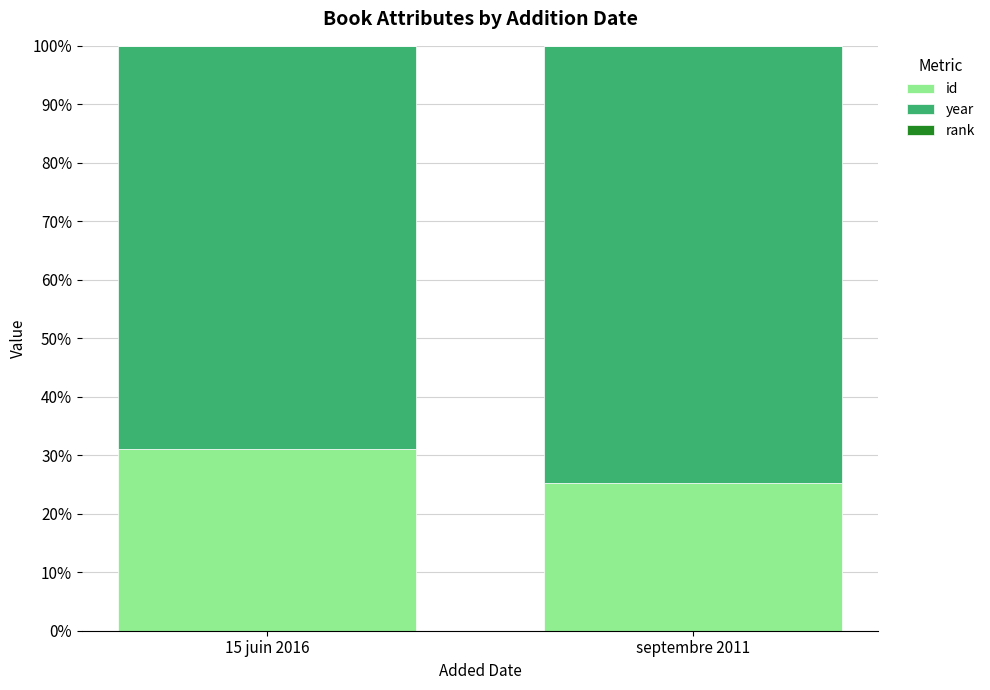

The id series shows 46.8 at 15 juin 2016. True or false?

False